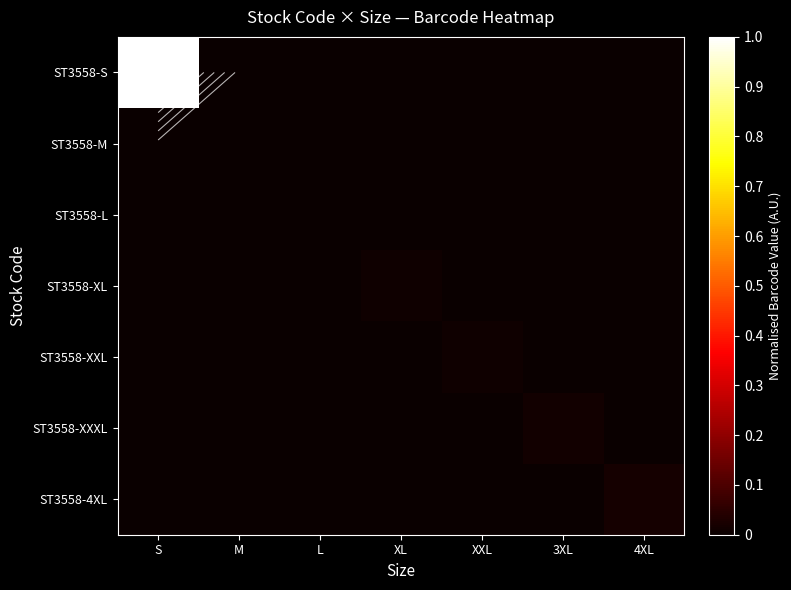

The ST3558-4XL series shows 0.0 at 4XL. True or false?

False